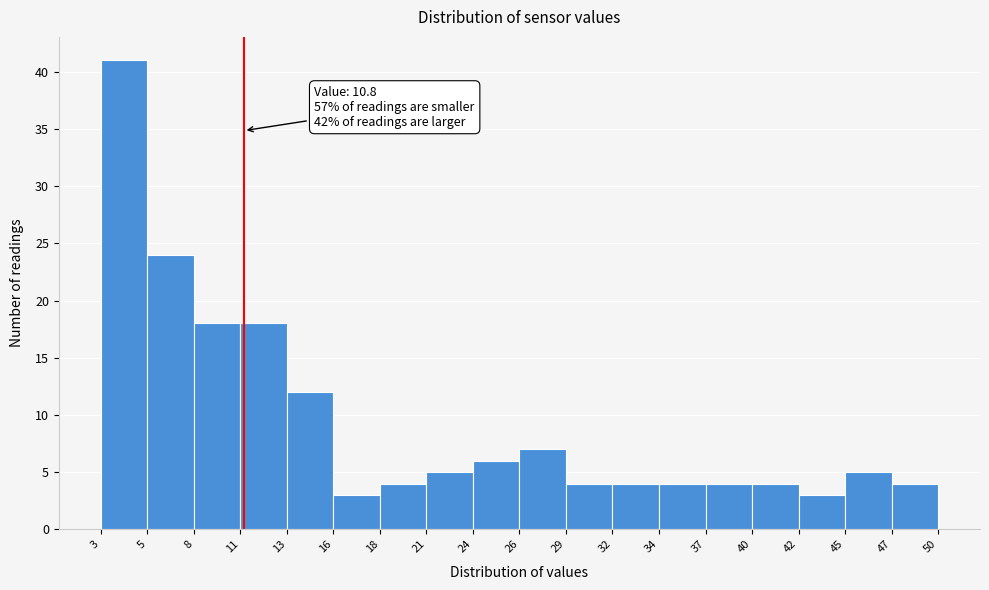

Which range on the x-axis has the tallest bar?

3 to 5